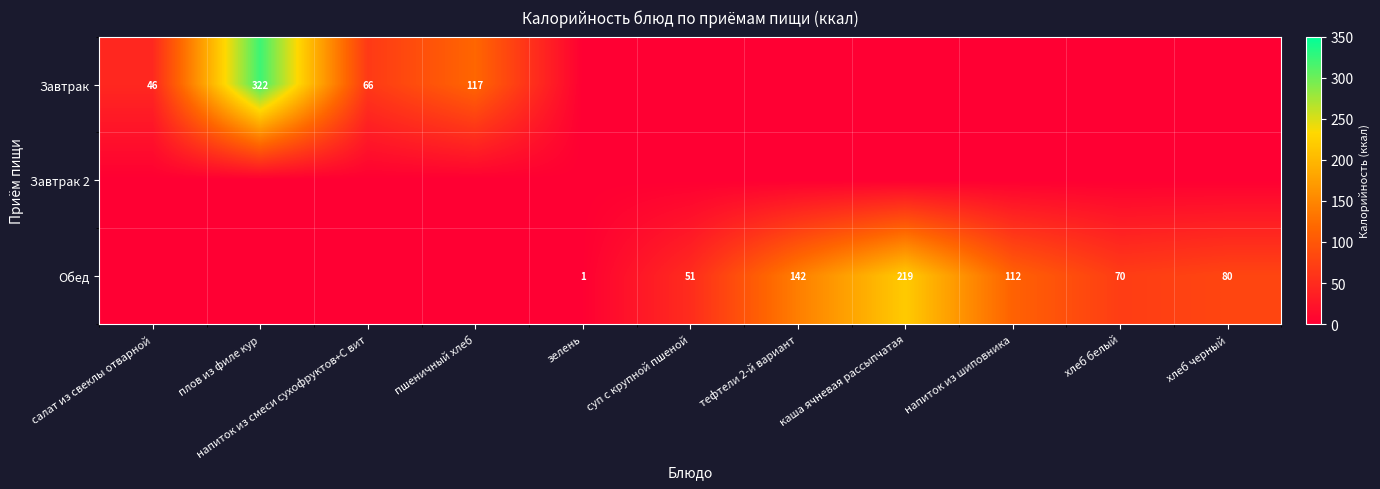

What is the sum of the Обед values at хлеб белый and зелень?

71